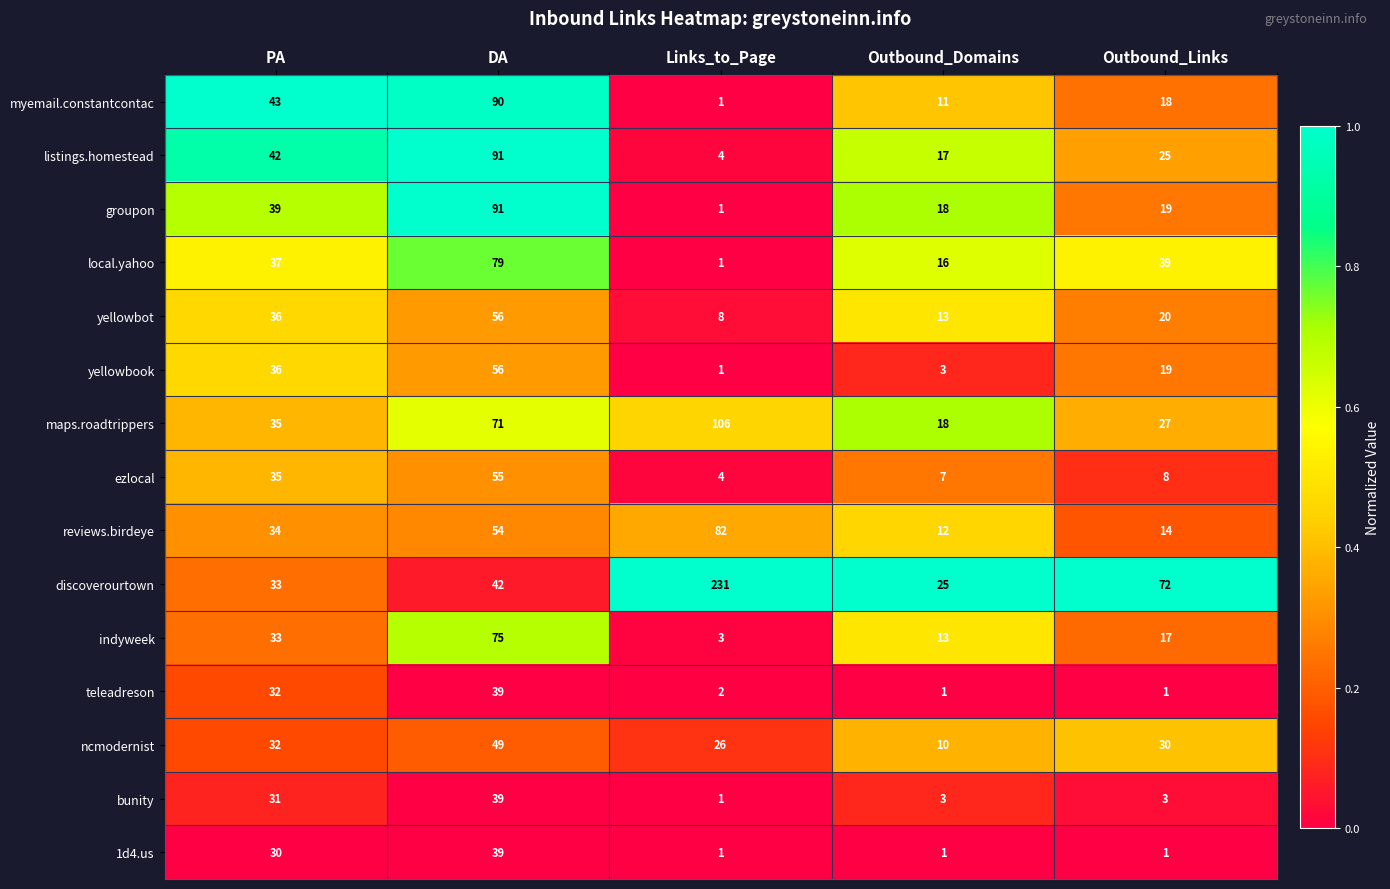

Which series has the widest spread of values?

discoverourtown